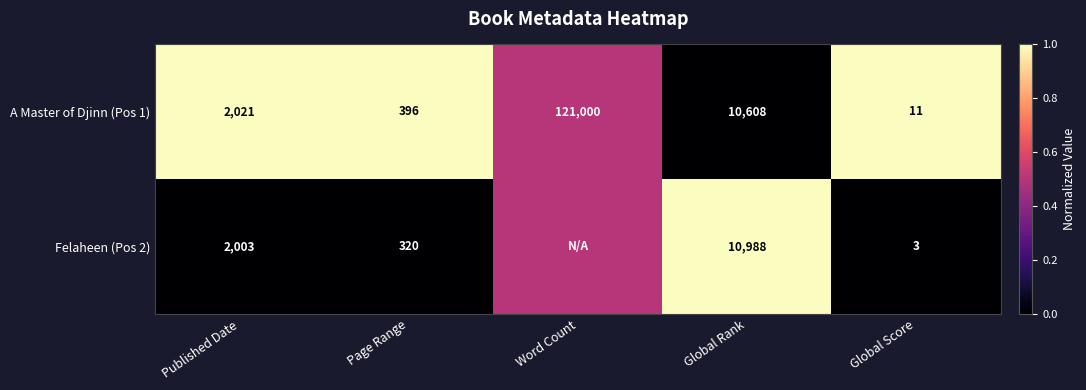

Is the value of A Master of Djinn (Pos 1) at Page Range greater than the value of Felaheen (Pos 2) at Published Date?

No